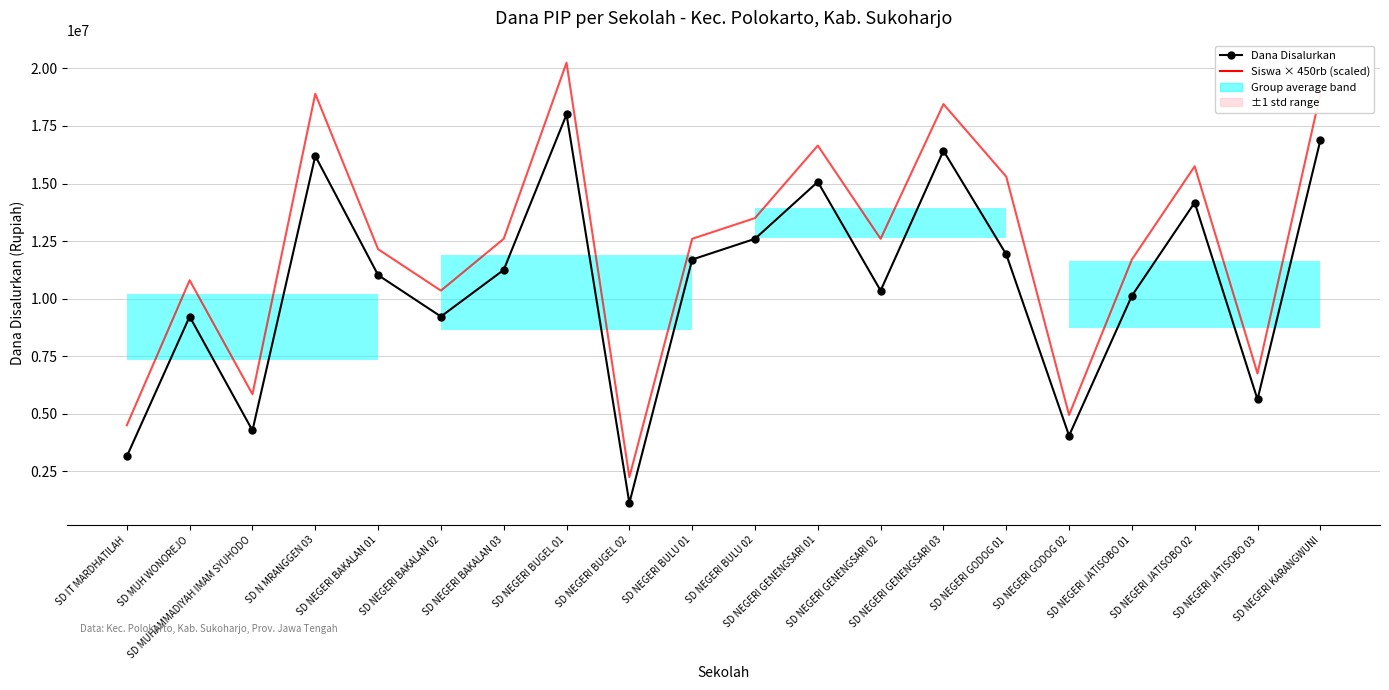

What is the sum of the Dana Disalurkan values at SD NEGERI BULU 02 and SD NEGERI BAKALAN 01?

23625000